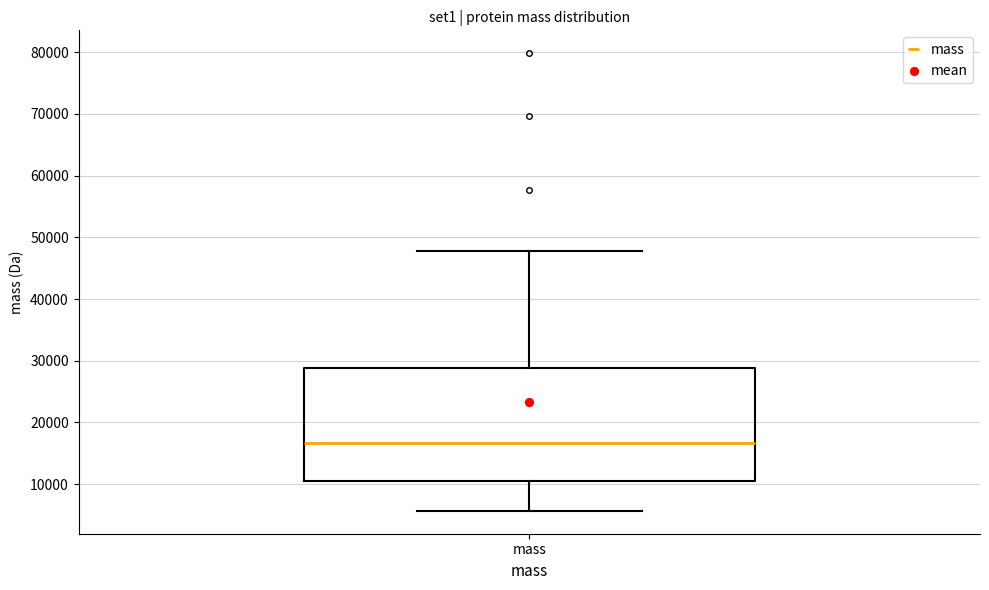

Where does the lower whisker of the box for mass end on the y-axis? The values are not printed on the chart, so give them approximately, as read against the axis.

6000